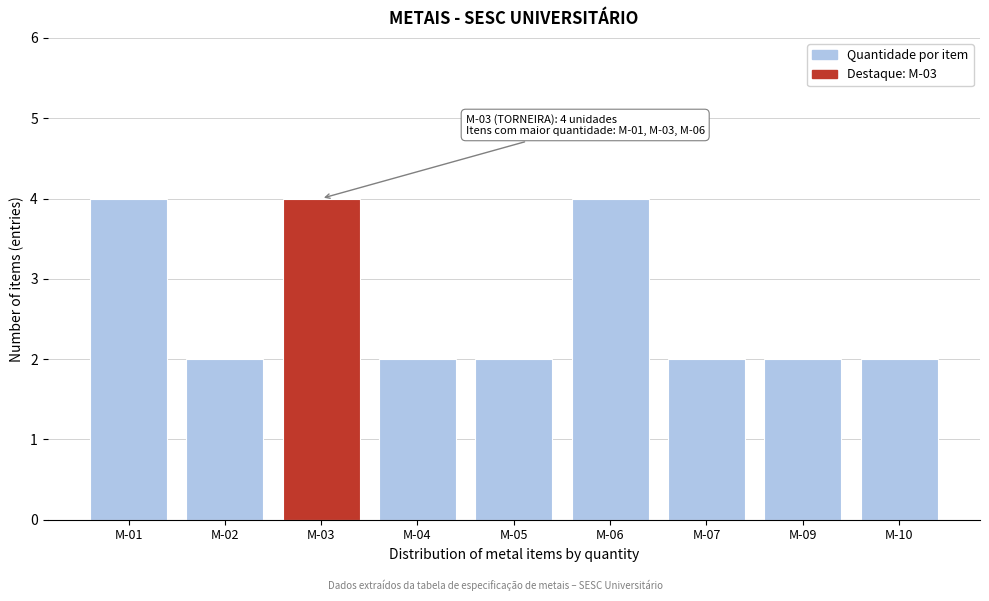

Reading right to left, transcribe all the data shown in this chart.

2	2	2	4	2	2	4	2	4